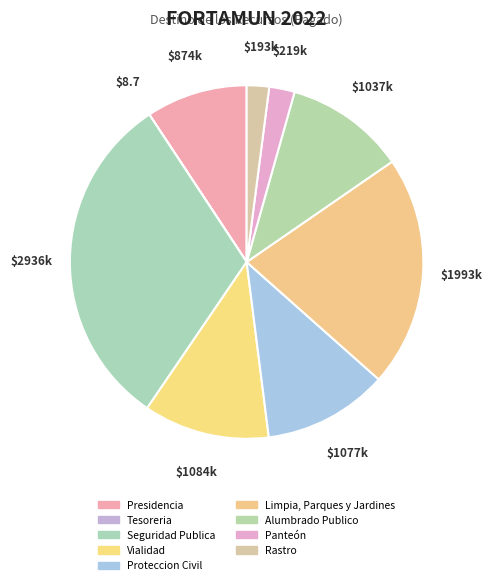

To the nearest percent, what is the difference between the Rastro and Alumbrado Publico slice percentages?

9%